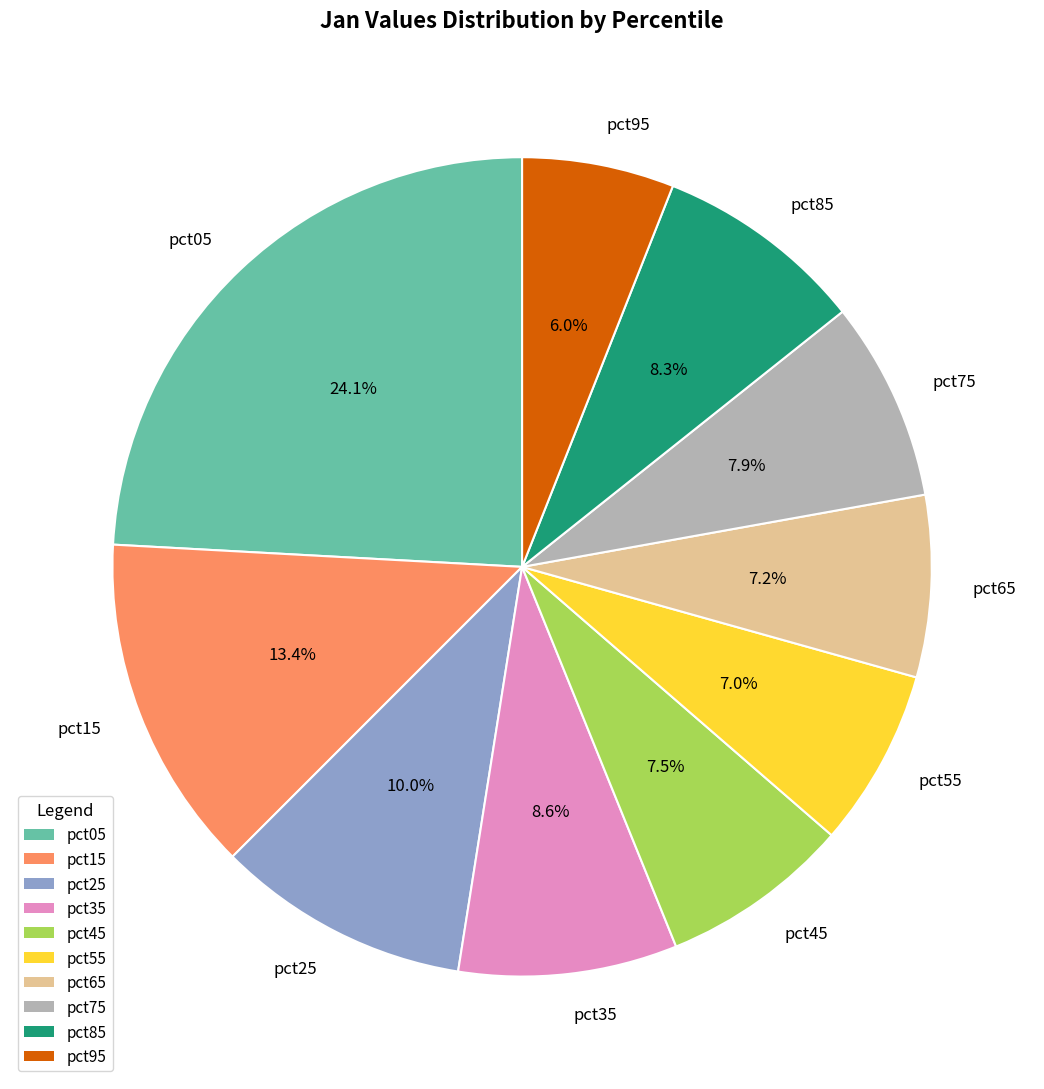

Between pct25 and pct05, which is larger?

pct05